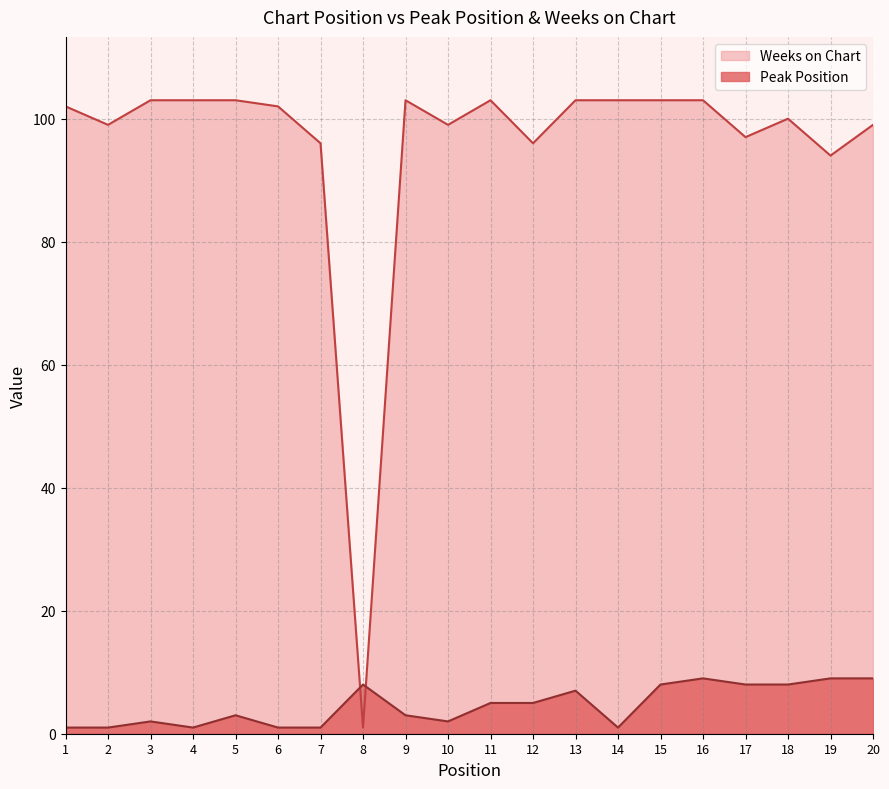

What is the value of the Peak Position point at the 8th from the left?

8